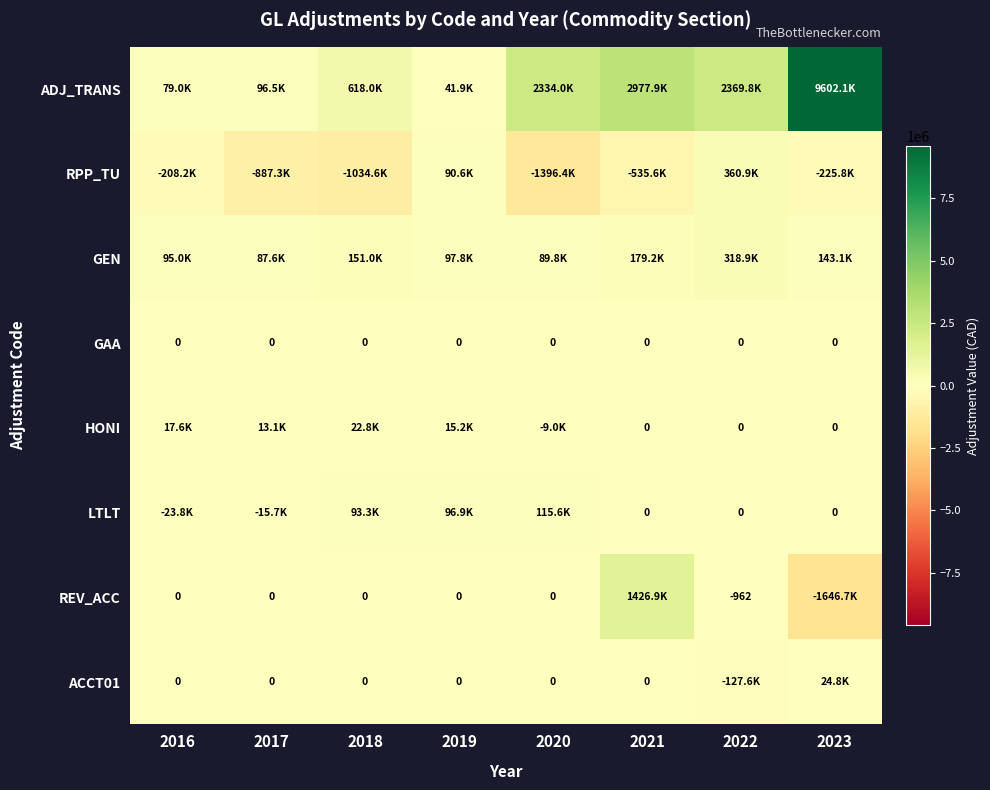

What is the total value across all series at 2017?

-705748.7